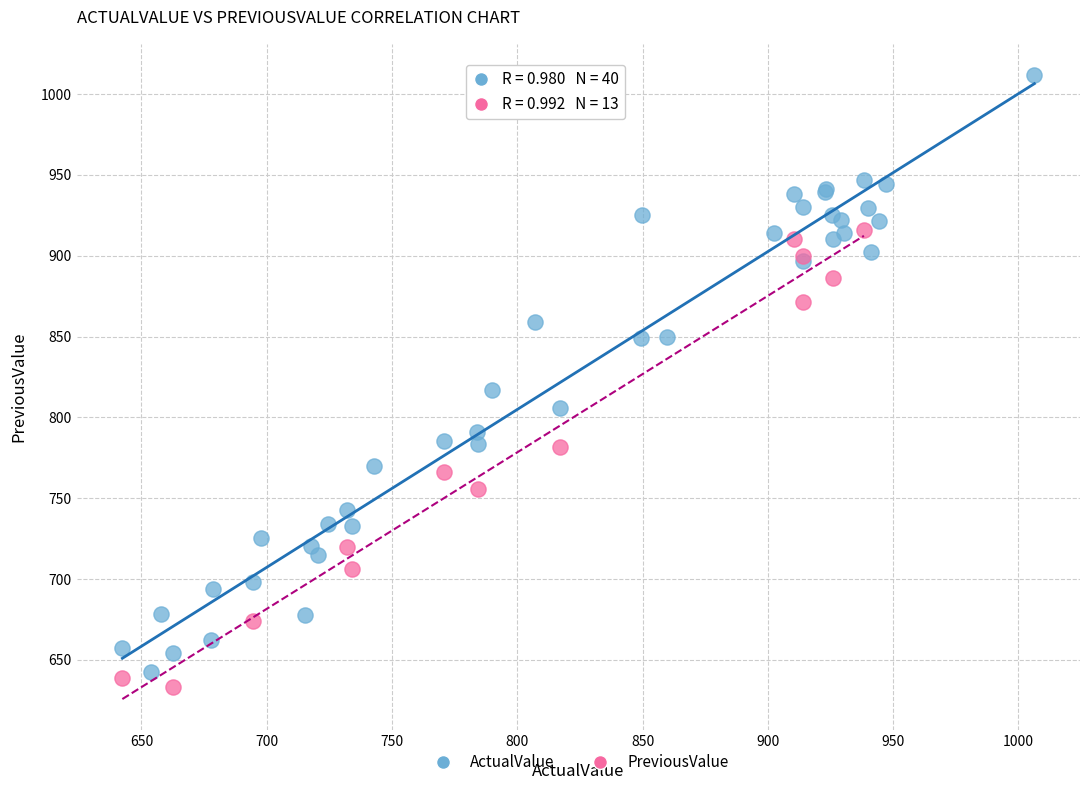

Which series has the widest spread of Y values?

ActualValue